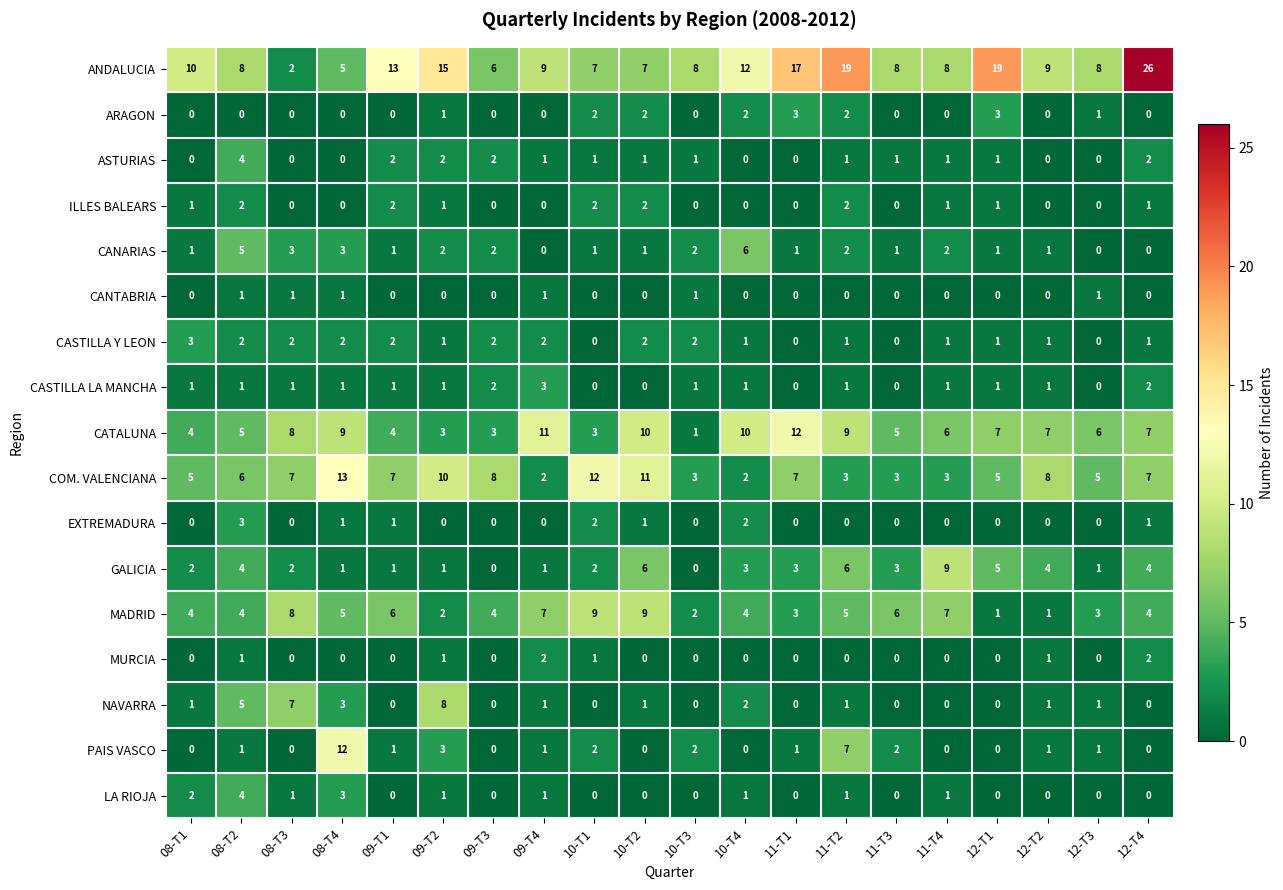

What is the difference between the highest and lowest values at 11-T4?

9